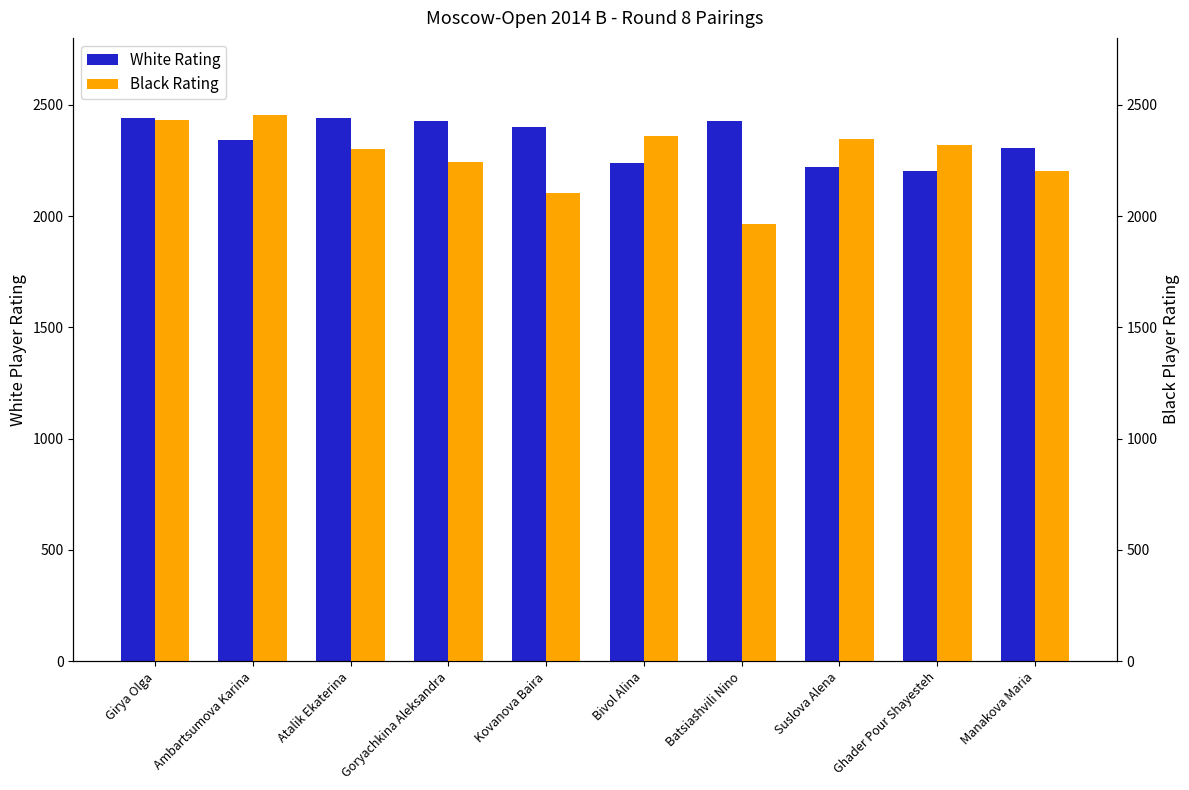

How many categories are shown in the chart?

10